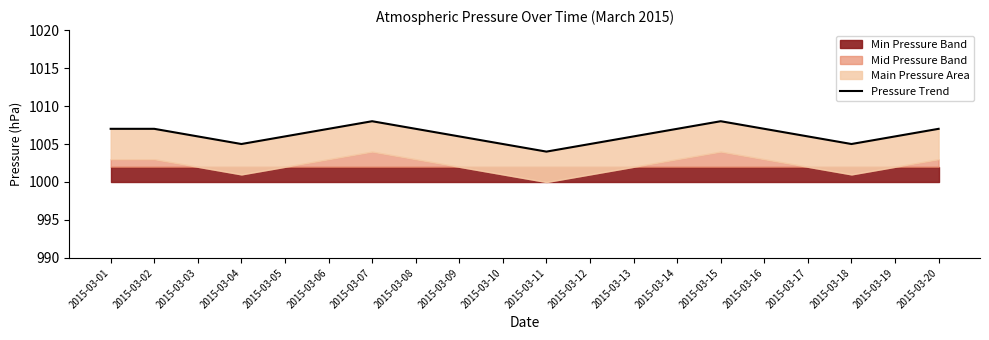

True or false: the data shows 1534 at 2015-03-17.

False